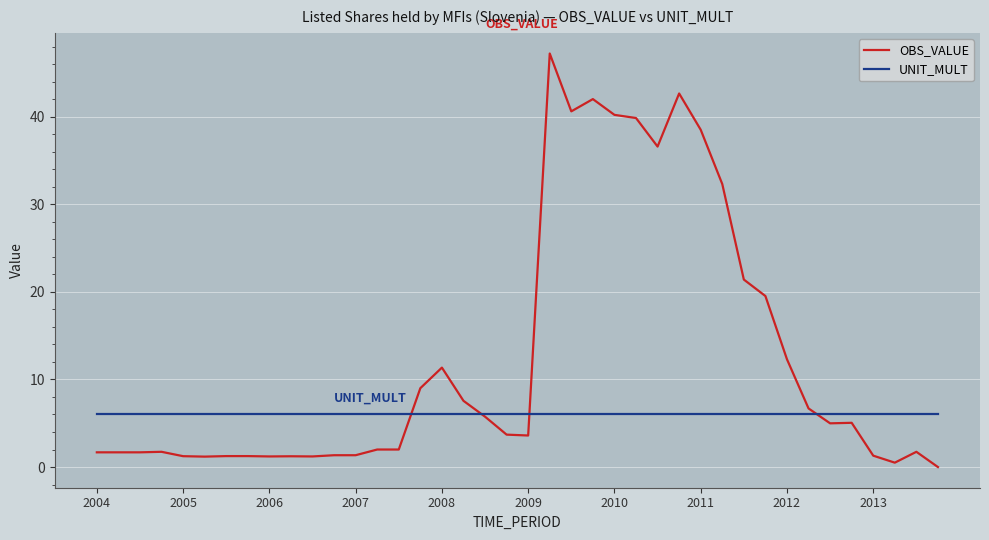

Which series has the largest total across all categories?

OBS_VALUE